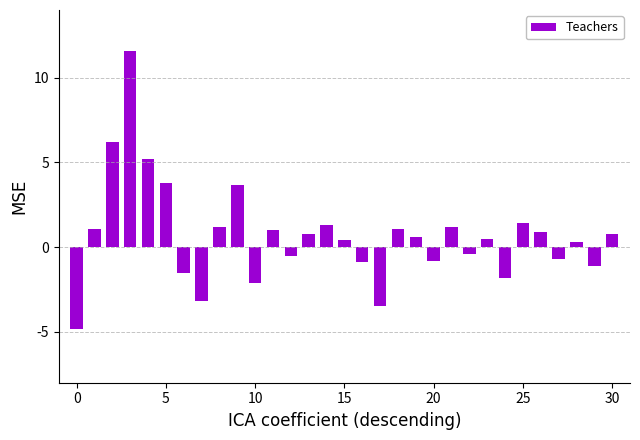

Does the chart contain stacked bars?

No